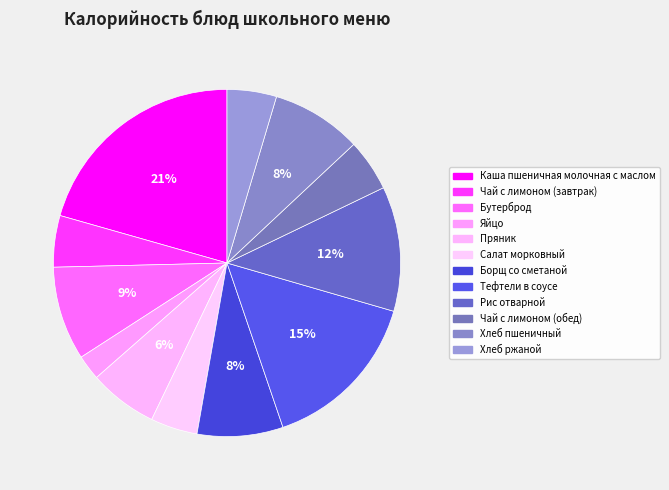

To the nearest percent, what is the combined percentage of Каша пшеничная молочная с маслом and Хлеб пшеничный?

29%